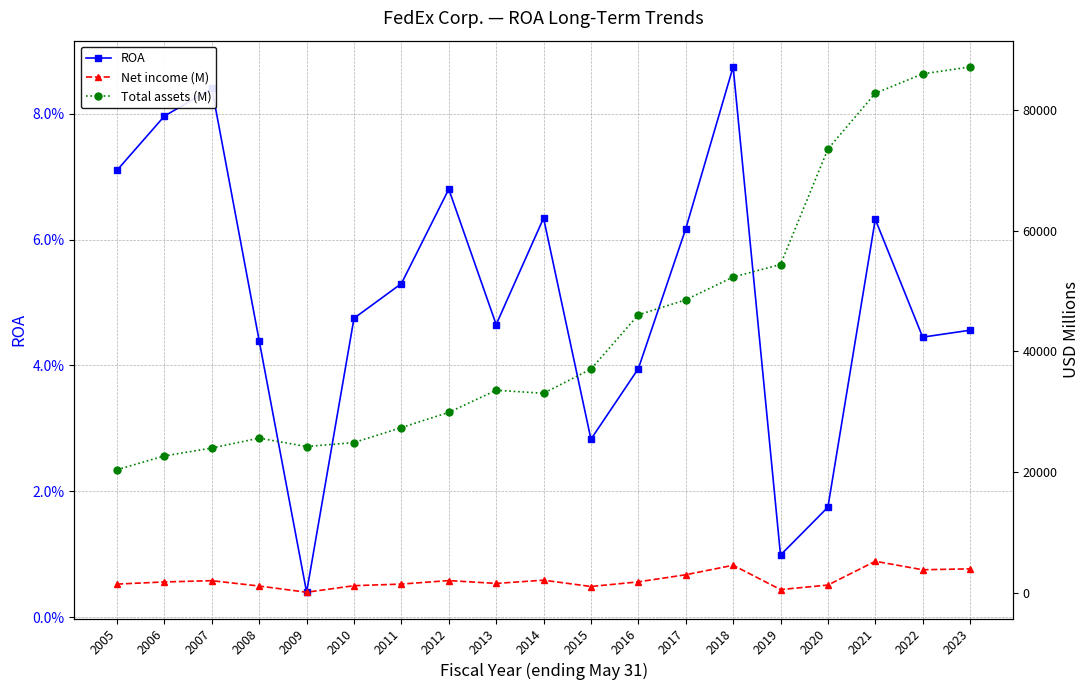

Rank the series at 2022 from lowest to highest value.

ROA, Net income (M), Total assets (M)